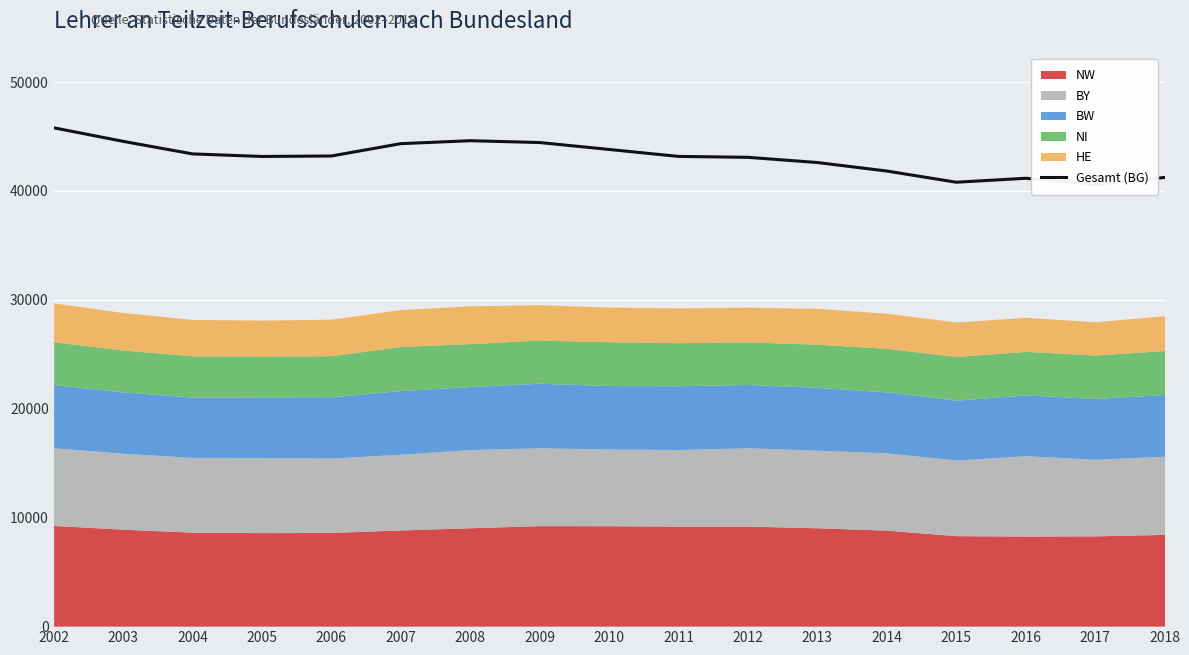

What is the value of the 9th point from the left?

43810.8